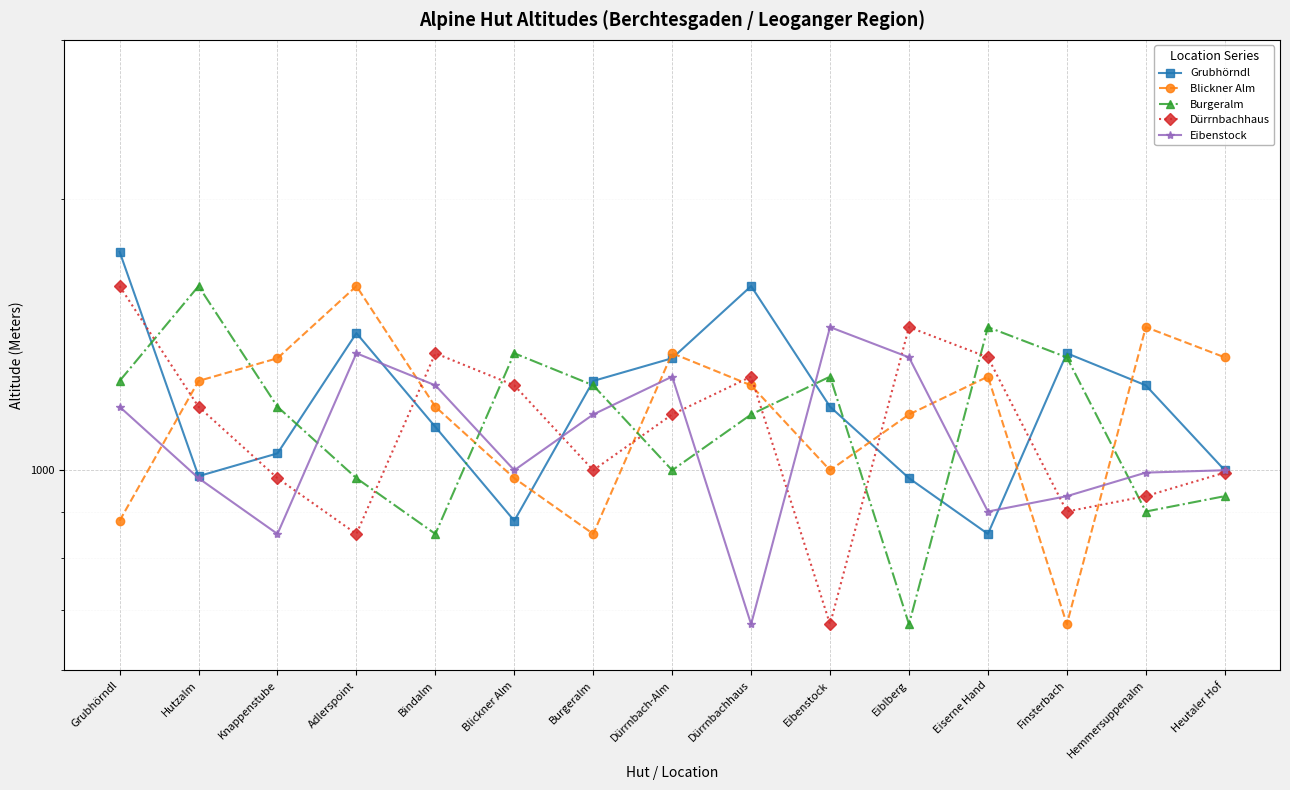

What is the label of the 6th point from the left?

Blickner Alm